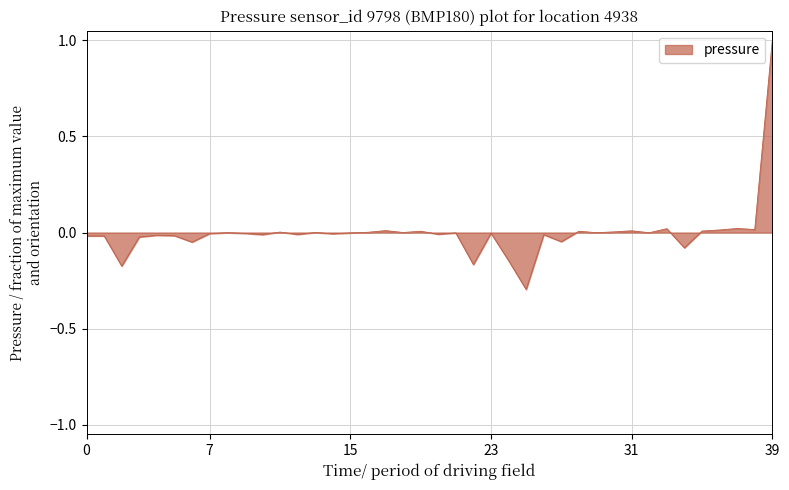

What is the difference between the maximum and minimum values?

1.3